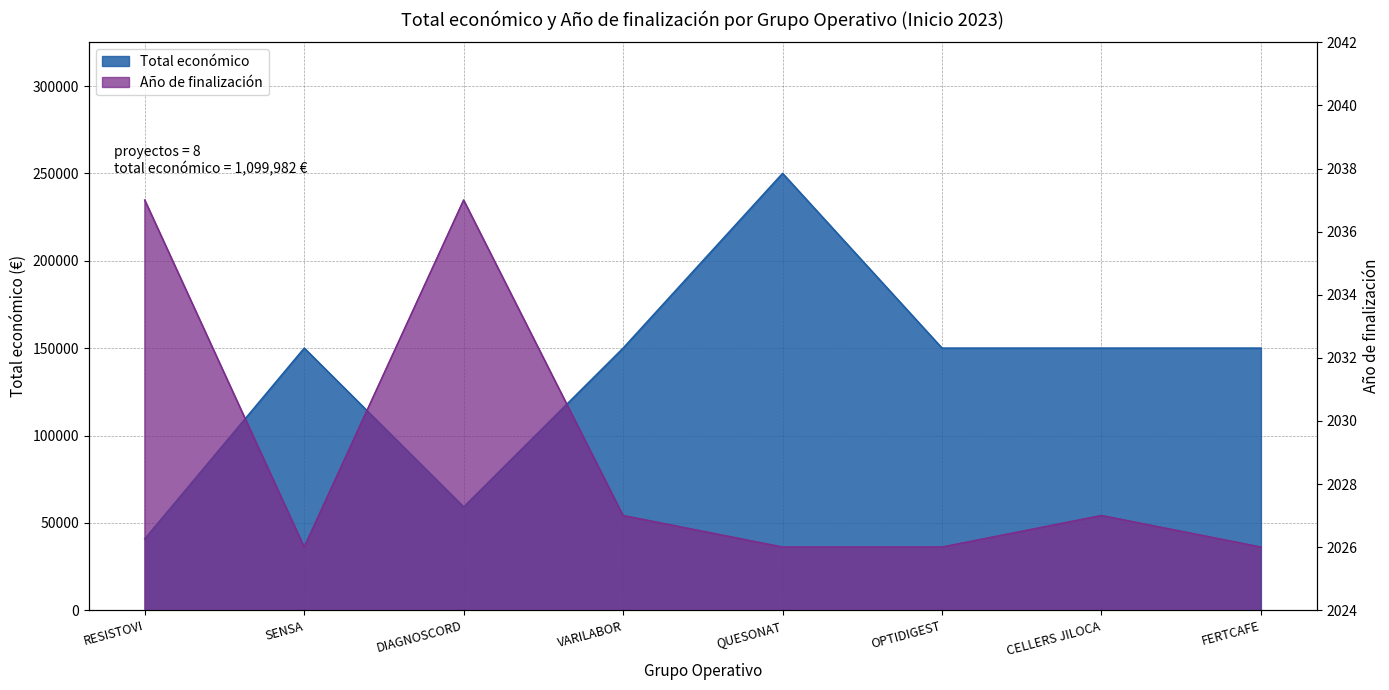

List the series in order of their peak value, highest first.

Total económico, Año de finalización